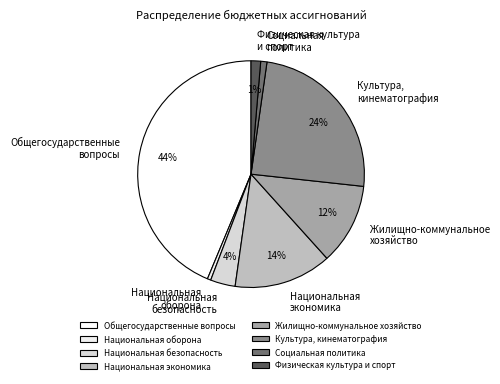

Is the sum of Жилищно-коммунальное хозяйство and Культура, кинематография greater than half?

No